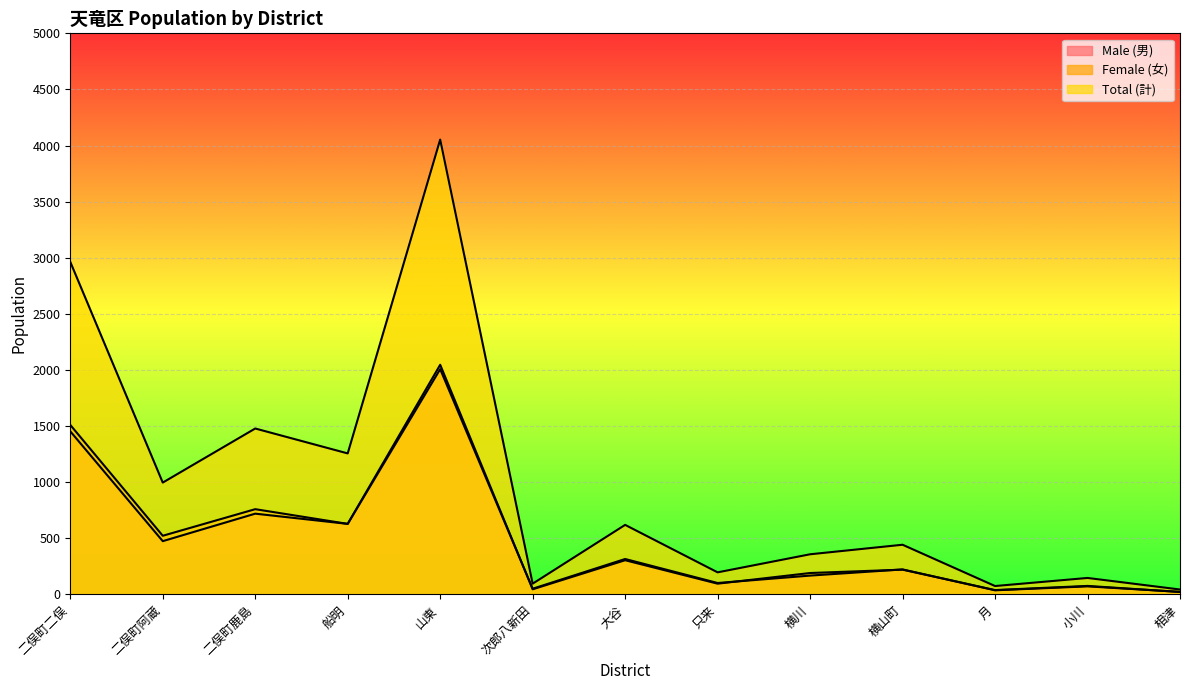

How many data points does each series have?

13